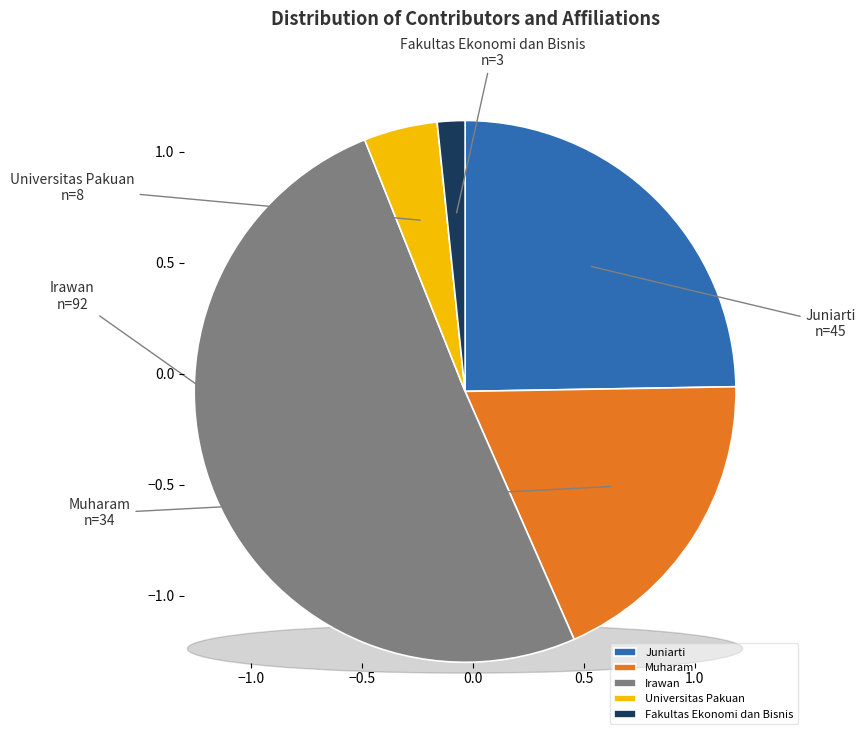

To the nearest percent, what is the difference between the Muharam and Irawan slice percentages?

32%